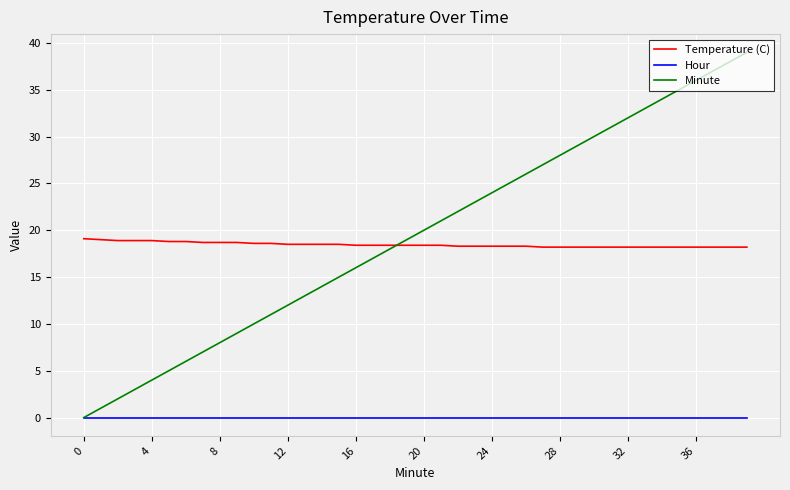

How many intersections are there between Temperature (C) and Minute?

1